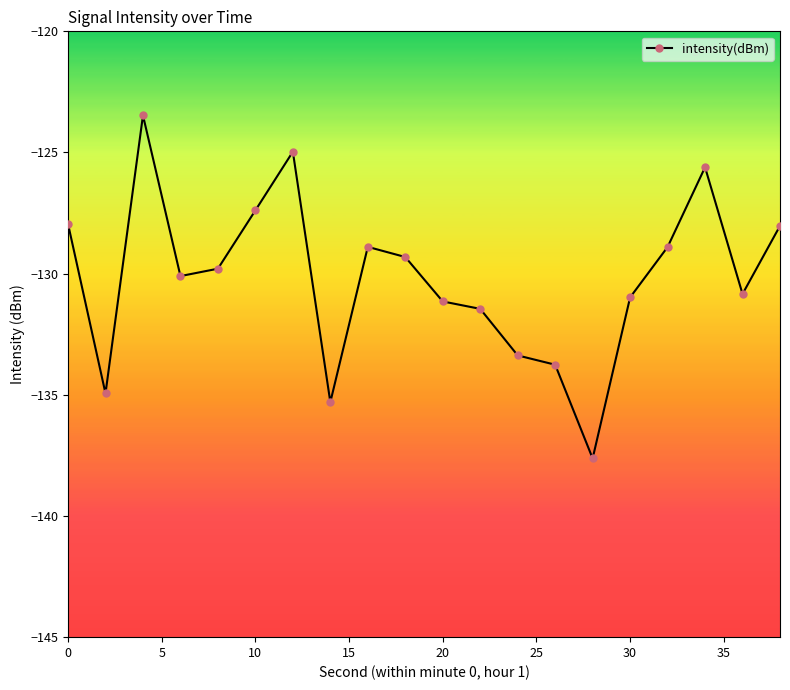

True or false: there are more than 1 points higher than both neighbors.

True